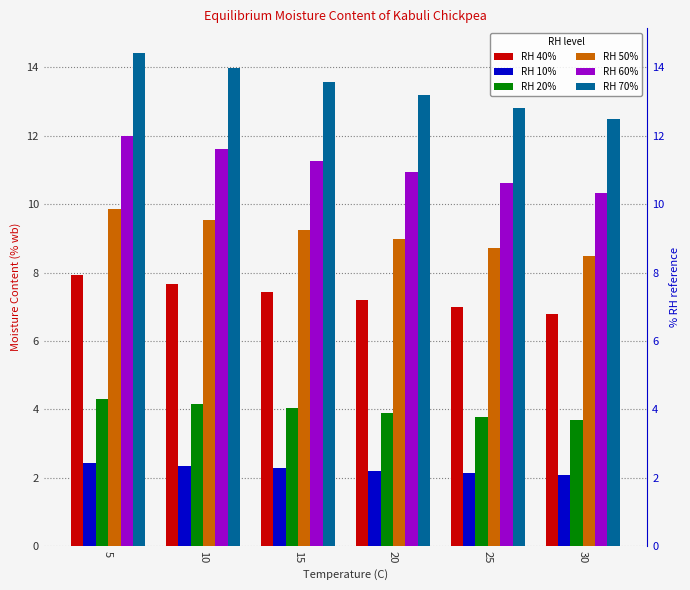

At which category is the sum across all series the highest?

5